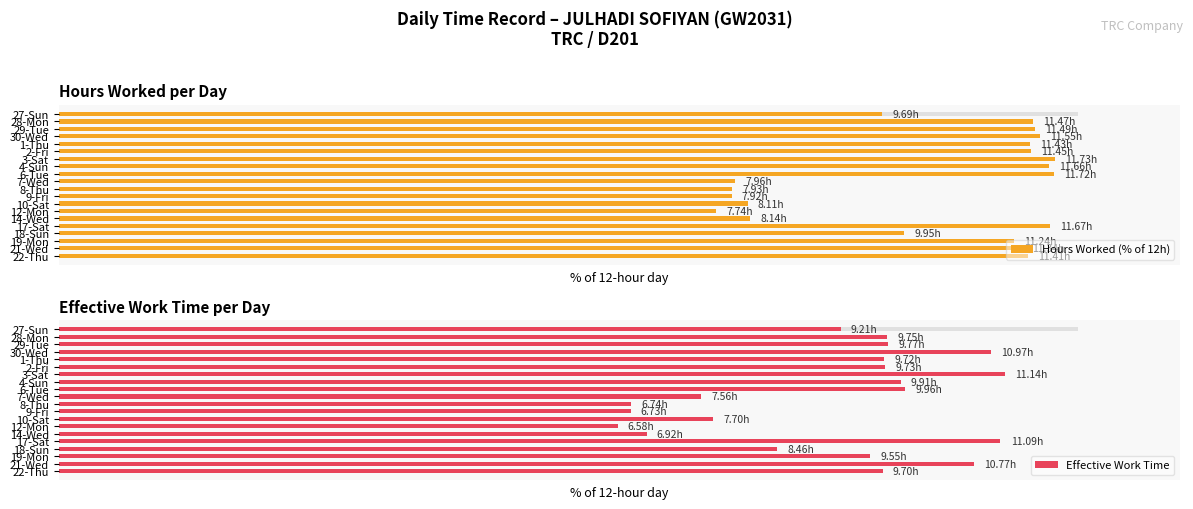

Where is Effective Work Time nearest to the value 73?

18-Sun